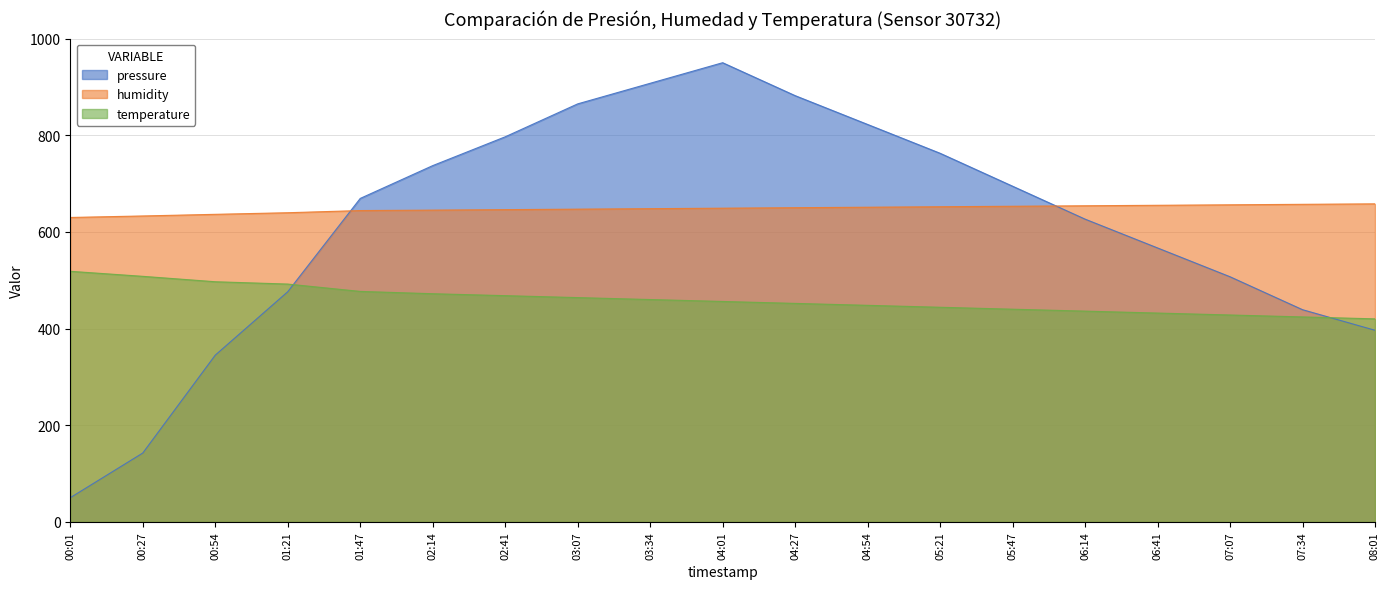

Read the pressure value at 06:14.

626.4